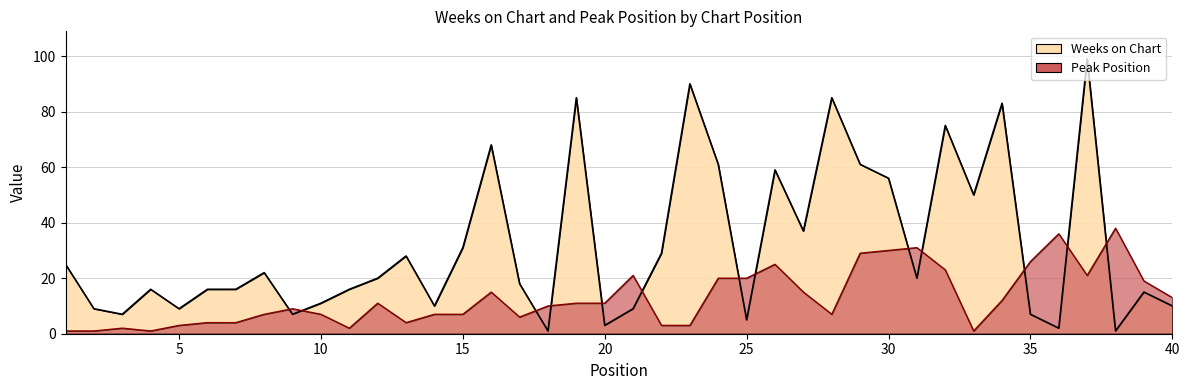

How many lines are shown in the chart?

2